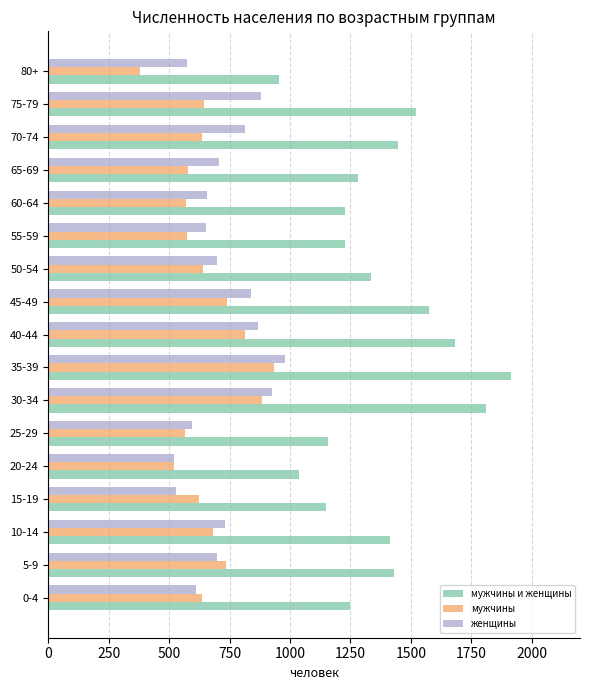

At 75-79, list the series in order from largest to smallest.

мужчины и женщины, женщины, мужчины